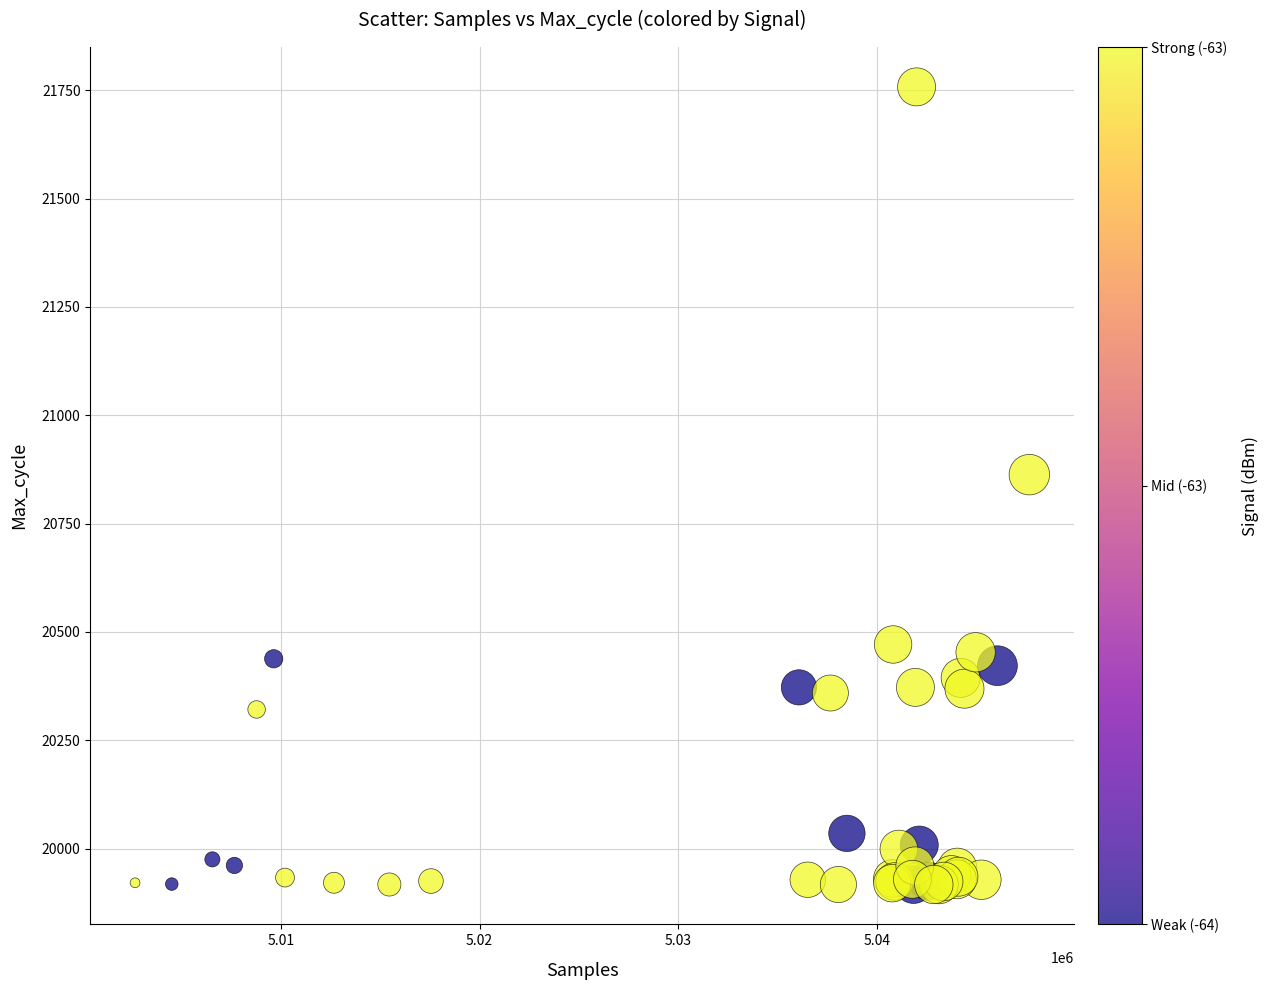

What Y value in the scatter plot is closest to 20837?

20863